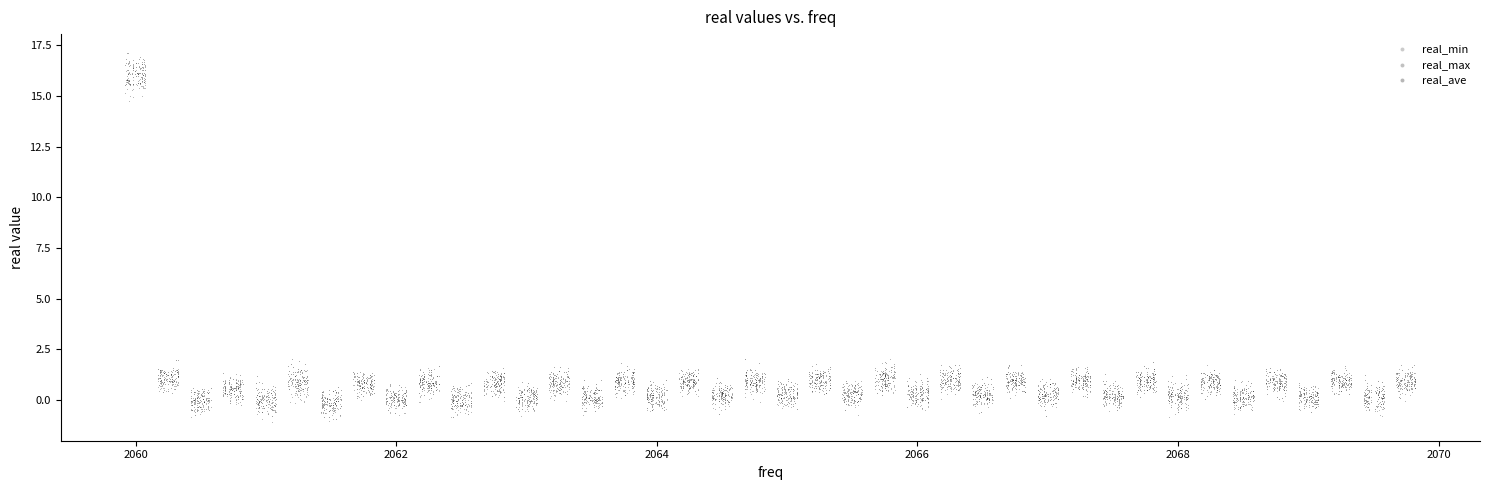

What are all the series names shown in the legend?

real_min, real_max, real_ave